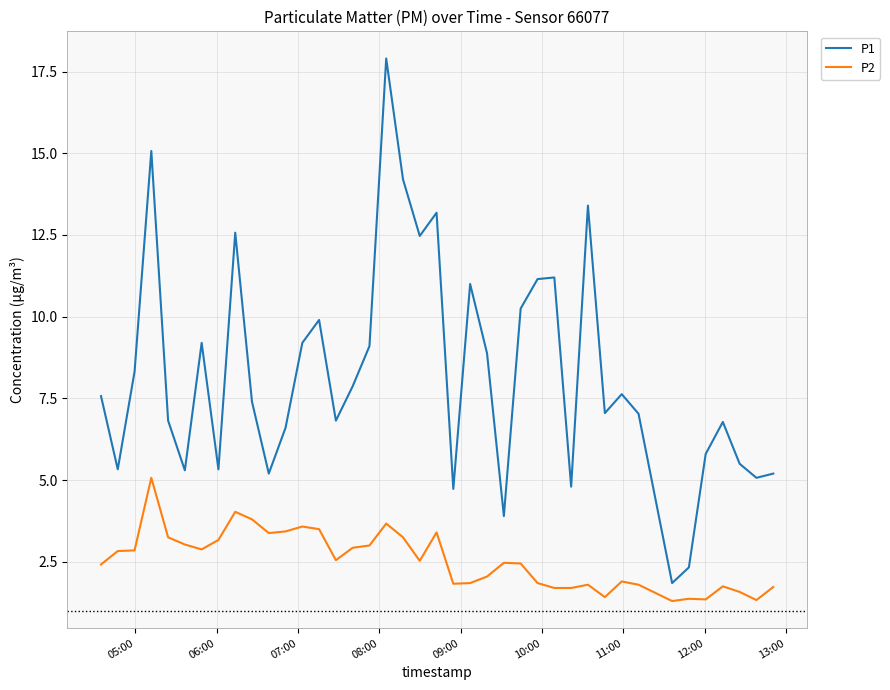

True or false: P2 and P1 intersect in this chart.

False